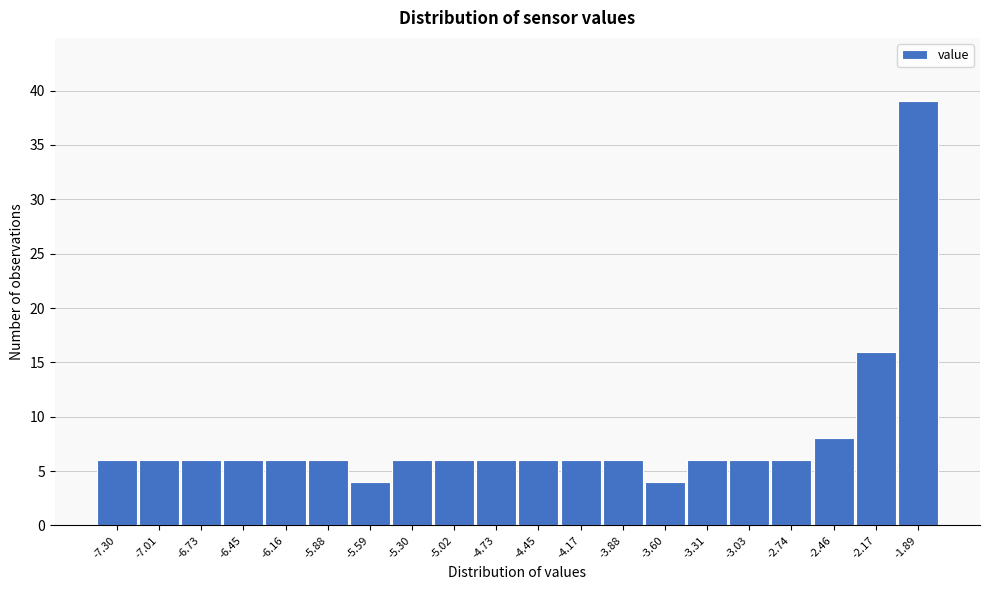

Reading right to left, transcribe all the data shown in this chart.

39	16	8	6	6	6	4	6	6	6	6	6	6	4	6	6	6	6	6	6